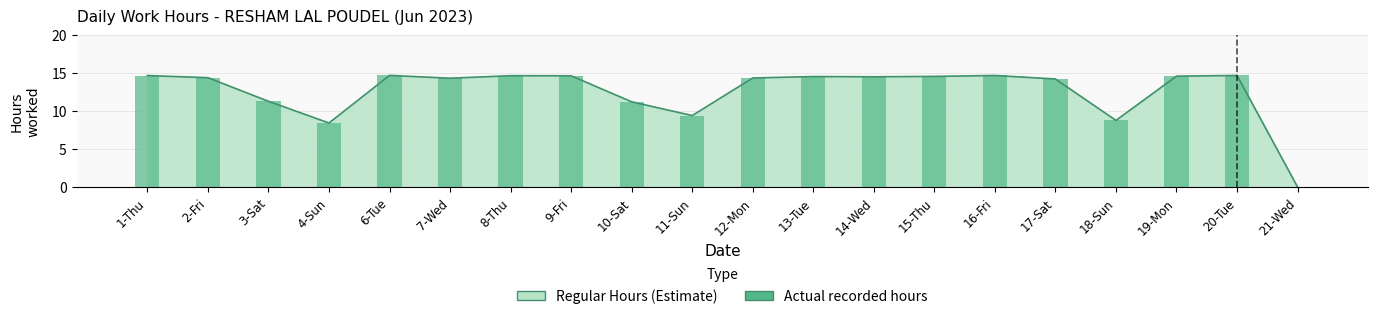

What is the difference between the maximum and minimum values?

14.7